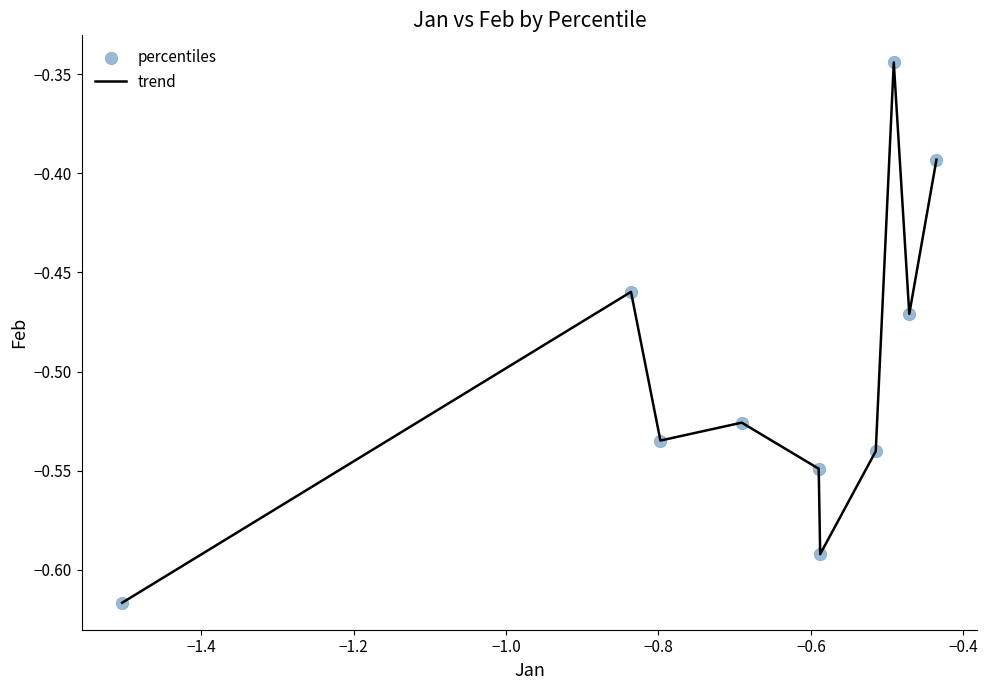

What is the difference between the maximum and minimum values?

0.3